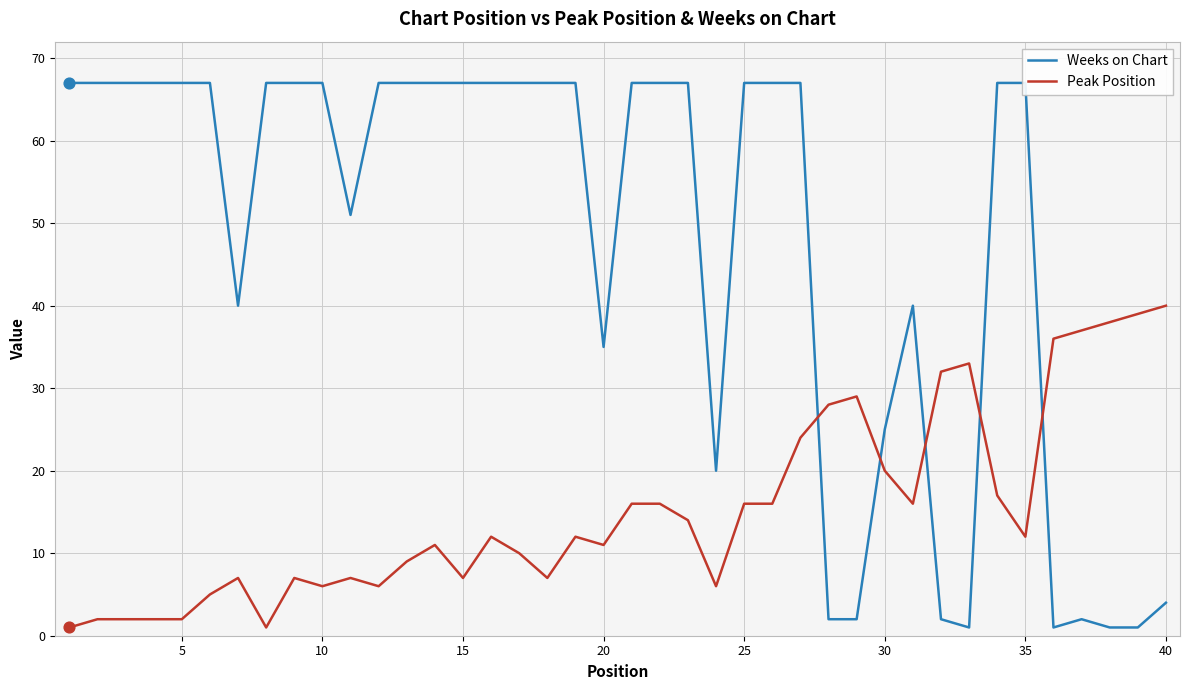

True or false: Peak Position has a value of 16 at 25.

True